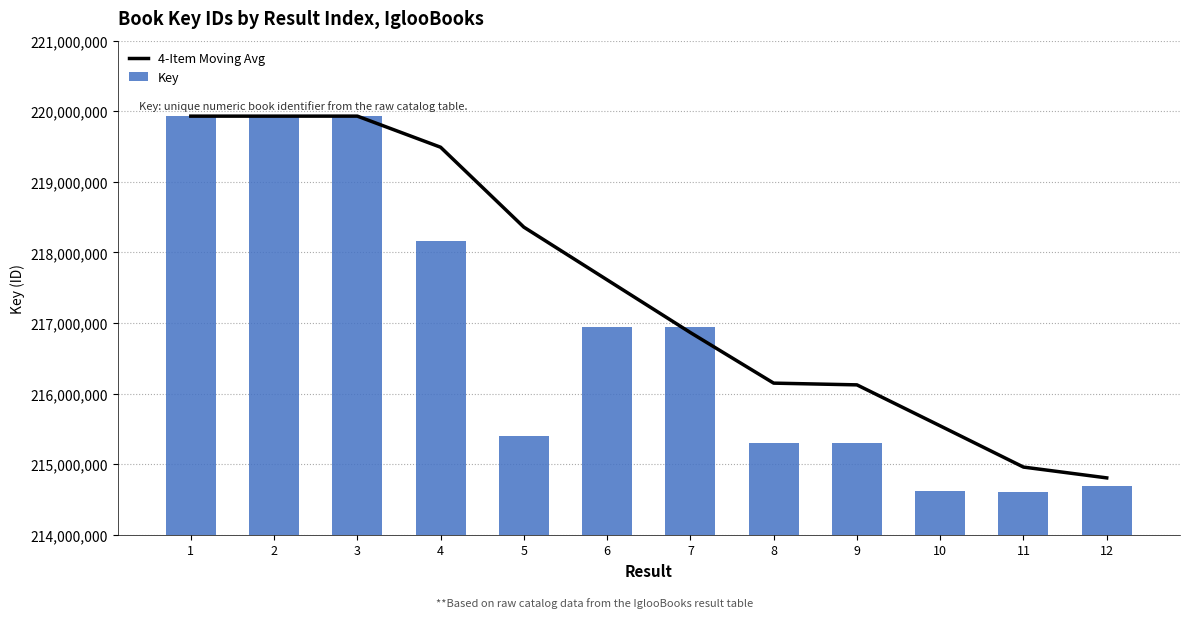

Reading left to right, what are all the values shown in this chart?

4-Item Moving Avg: 219930622.0	219930696.0	219930905.0	219490227.2	218357578.0	217610978.2	216864200.2	216147813.8	216123276.5	215542233.8	214958406.8	214805296.5
Key: 219930622.0	219930770.0	219931323.0	218168194.0	215400025.0	216944371.0	216944211.0	215302648.0	215301876.0	214620200.0	214608903.0	214690207.0